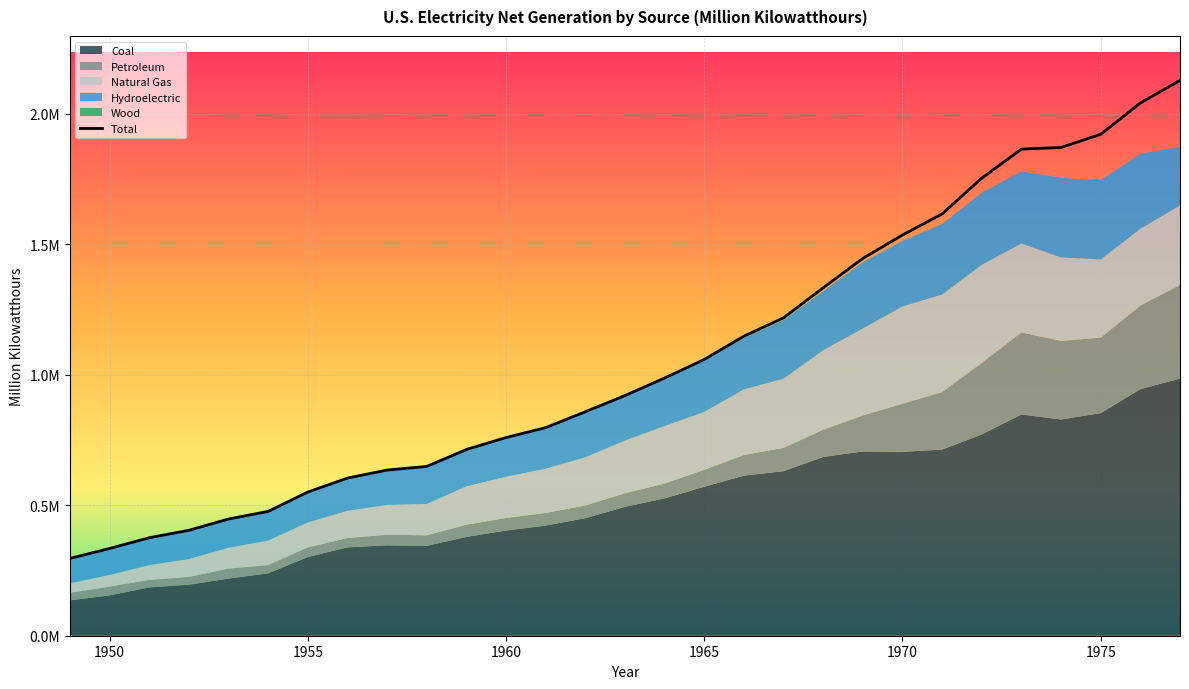

Reading left to right, what are all the values shown in this chart?

Coal: 135451.3	154520.0	185203.7	195436.7	218846.3	239146.0	301362.7	338503.5	346386.2	344365.8	378424.2	403067.4	421870.7	450249.2	493926.7	526230.0	570926.0	613474.8	630483.4	684904.6	706001.2	704394.5	713102.5	771131.3	847651.5	828432.9	852786.2	944391.0	985218.6
Petroleum: 28547.2	33734.3	28712.1	29749.8	38404.4	31520.2	37138.3	35946.8	40499.4	40371.5	46839.7	47986.9	48519.4	48879.5	52001.6	56953.7	64801.2	78926.2	89270.7	104275.8	137847.2	184183.4	220225.4	274296.0	314342.9	300930.5	289094.9	319988.1	358178.8
Natural Gas: 36966.7	44559.2	56615.7	68453.1	79791.0	93688.3	95285.4	104037.2	114212.5	119759.3	146619.4	157969.8	169286.0	184301.3	201602.1	220038.5	221559.4	251151.6	264805.8	304432.7	333278.9	372890.1	374030.8	375747.8	340858.2	320065.1	299778.4	294623.9	305504.9
Hydroelectric: 94773.0	100884.6	104376.1	109708.3	109617.4	111639.8	116235.9	125236.6	133357.9	143614.5	141154.5	149440.0	155536.4	172015.6	168990.1	180301.5	196984.3	197937.5	224948.6	225873.2	253468.2	250957.4	269531.5	275928.8	275430.6	304211.8	303152.7	286924.2	223598.7
Wood: 386.0	389.6	390.8	481.6	389.4	263.4	276.5	151.7	176.7	175.0	152.9	140.2	125.7	127.8	127.9	148.1	268.8	333.9	315.7	375.1	319.9	136.0	111.3	130.9	130.4	68.5	17.6	84.4	307.6
Total: 296124.3	334087.6	375298.4	403829.4	447048.6	476257.6	550298.9	603875.8	634642.4	648450.9	713378.8	759155.8	797124.4	857943.7	920028.3	987218.3	1058385.7	1147531.9	1217795.7	1332825.6	1445458.1	1535111.5	1615853.6	1752978.4	1864056.6	1870319.4	1920754.6	2040913.7	2127447.5